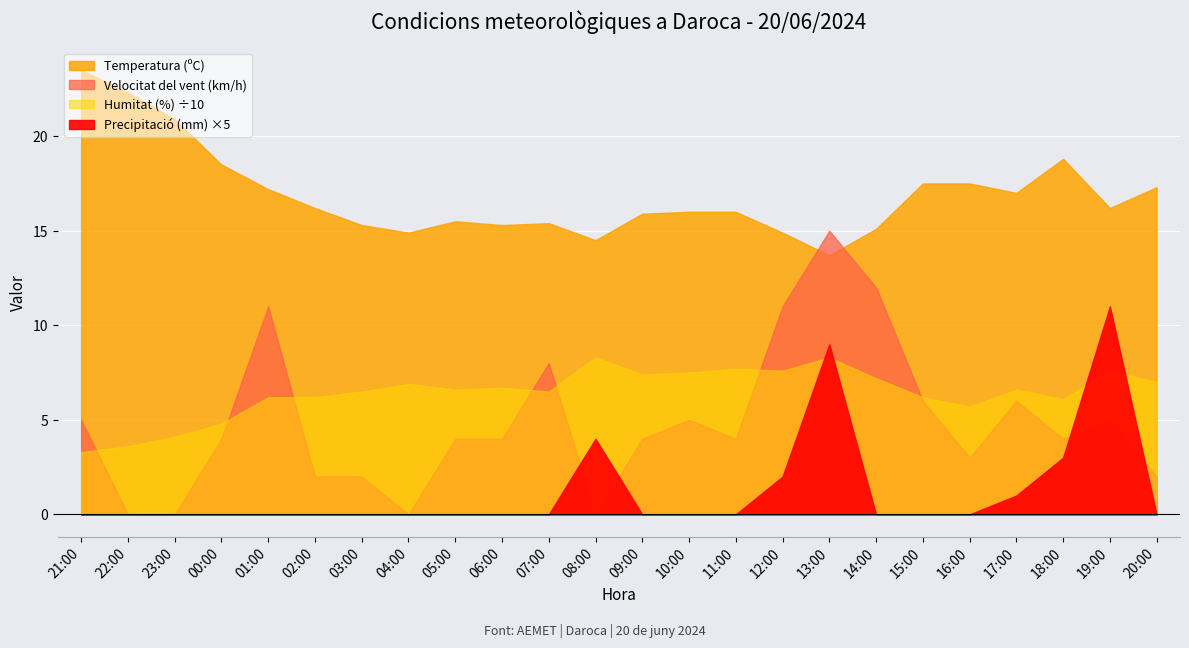

What is the spread (max minus min) of values at 05:00?

66.0